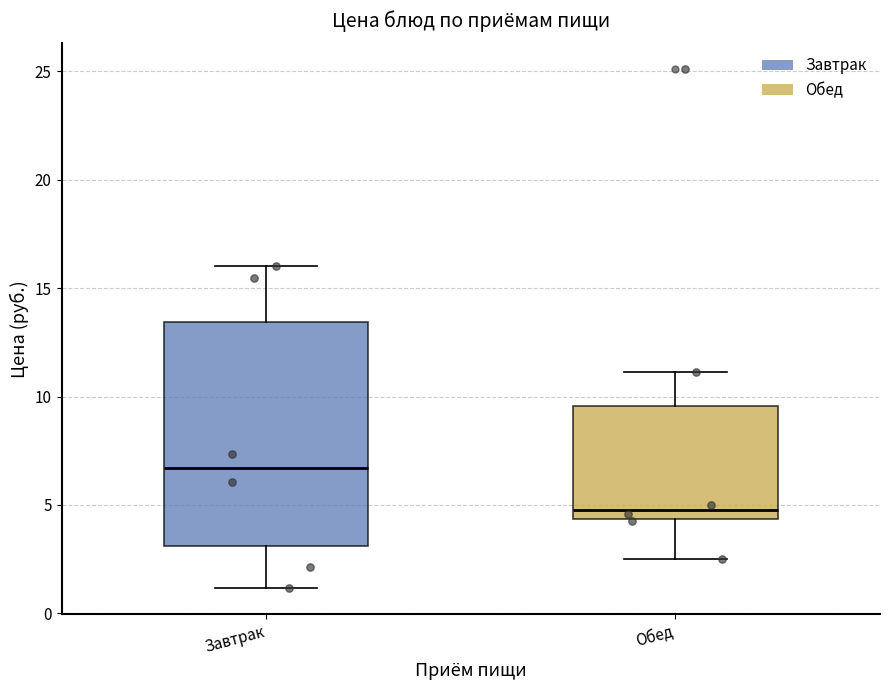

Comparing the boxes themselves (not the whiskers), which one is the tallest?

Завтрак